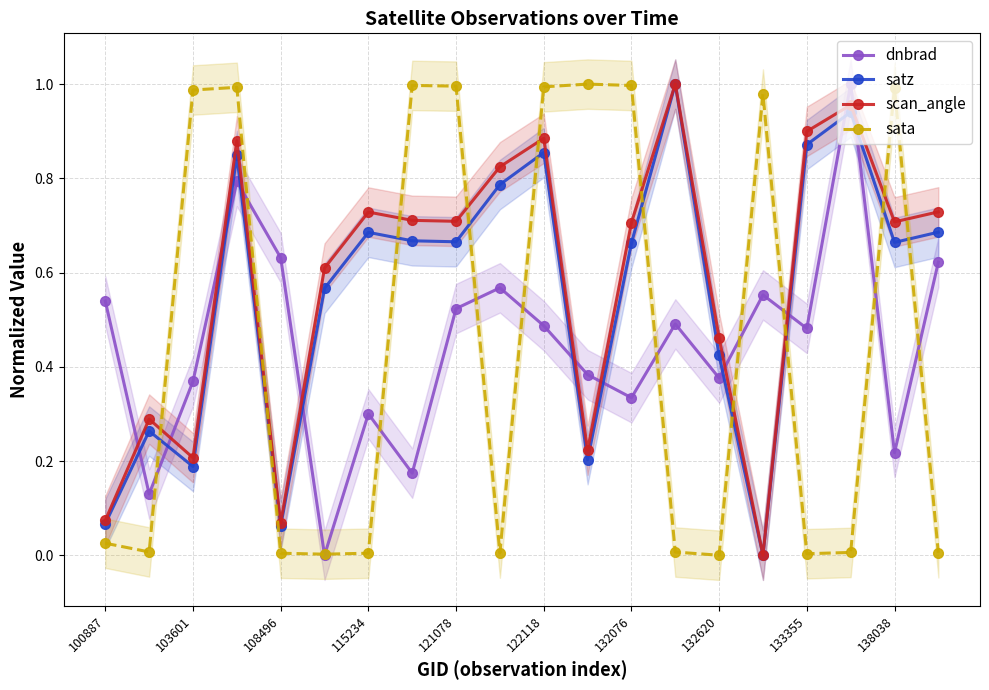

List the series in order of their peak value, highest first.

dnbrad, satz, scan_angle, sata